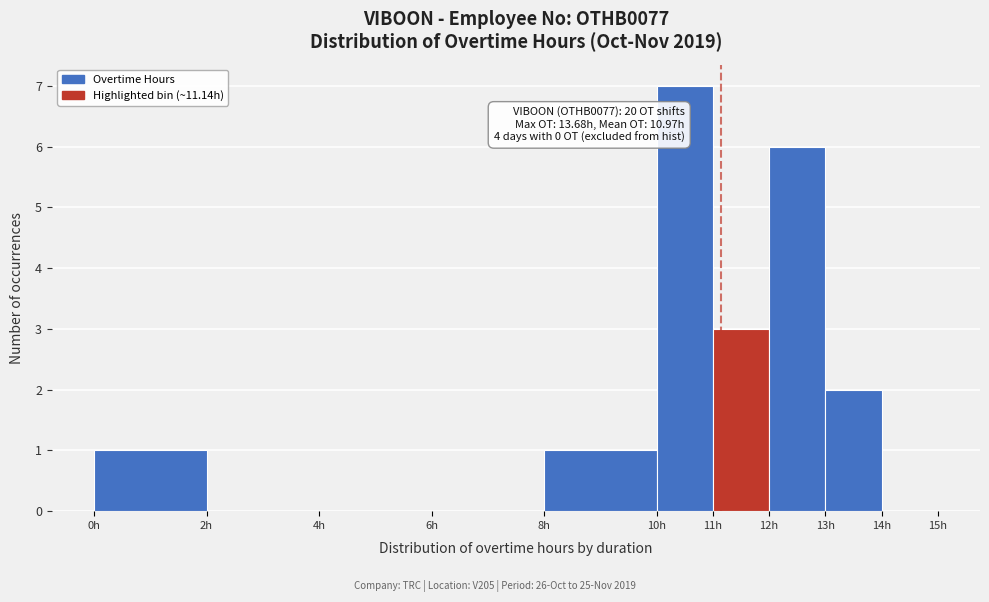

Which range on the x-axis has the tallest bar?

10 to 11